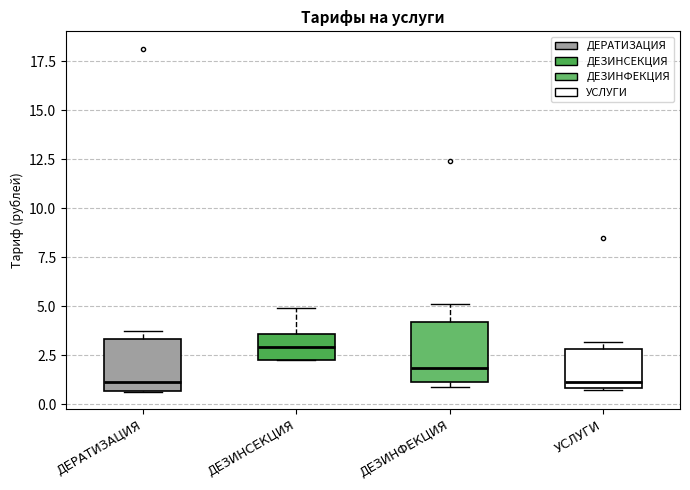

Reading left to right, transcribe this box plot: for each box, give where its median line is, the range the box spans, and where its two whiskers end, as read against the y-axis. The values are not printed on the chart, so give them approximately, as read against the axis.

ДЕРАТИЗАЦИЯ: median 1.0, box 0.5 to 3.5, whiskers 0.5 to 4.0
ДЕЗИНСЕКЦИЯ: median 3.0, box 2.0 to 3.5, whiskers 2.0 to 5.0
ДЕЗИНФЕКЦИЯ: median 2.0, box 1.0 to 4.0, whiskers 1.0 (just below the box's lower edge) to 5.0
УСЛУГИ: median 1.0 (just above the box's lower edge), box 1.0 to 3.0, whiskers 0.5 to 3.0 (just above the box's upper edge)